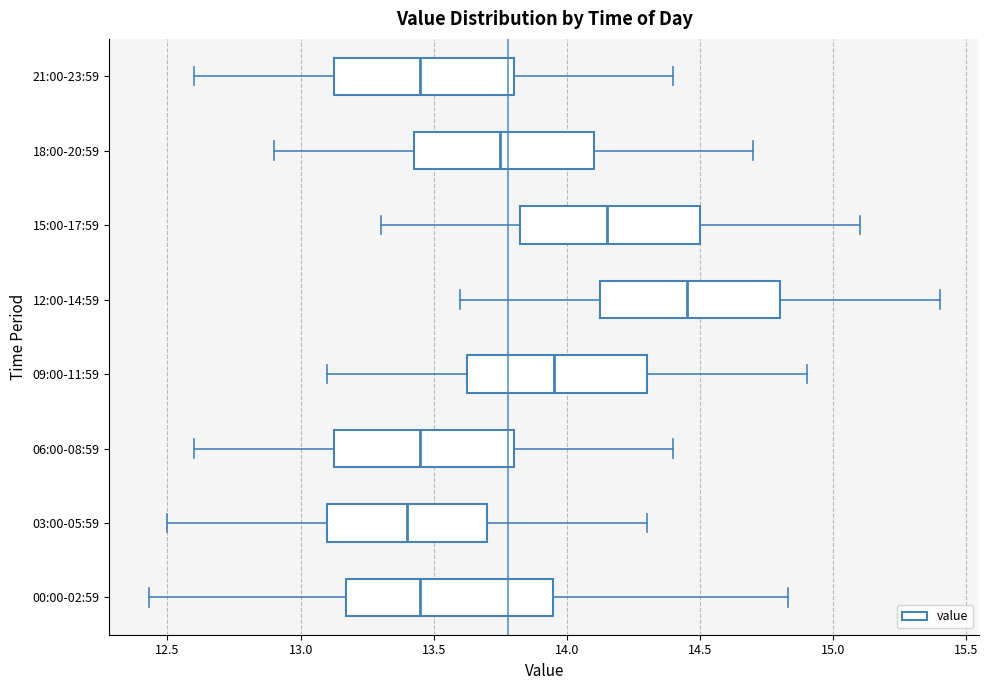

Comparing the boxes themselves (not the whiskers), which one is the widest?

00:00-02:59